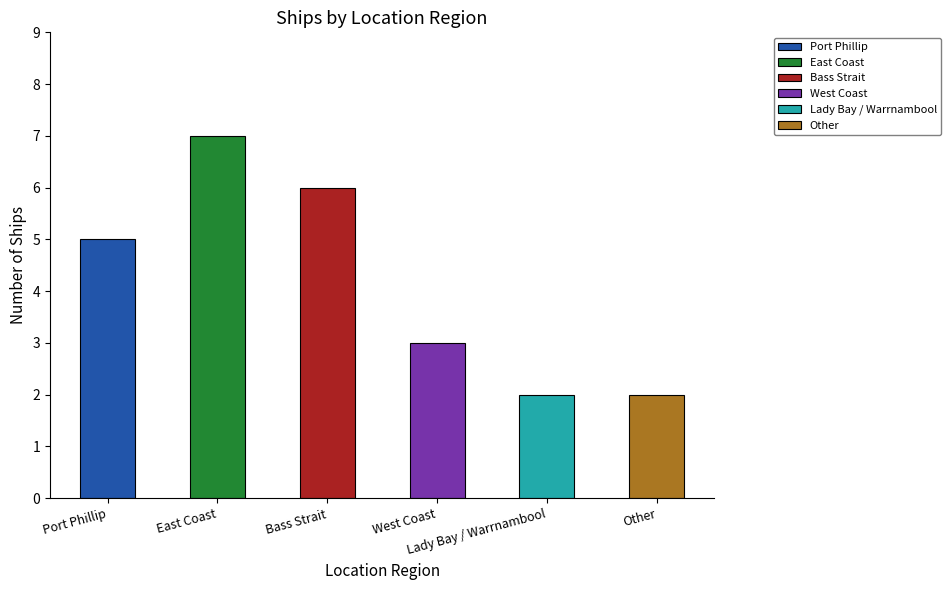

What is the maximum value shown in the chart?

7